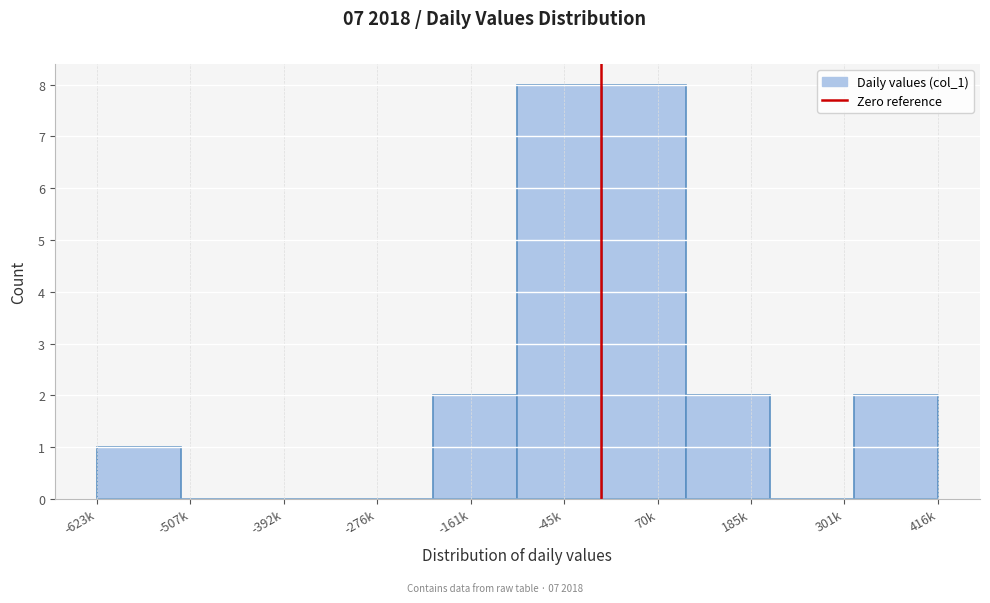

Reading left to right, transcribe all the data shown in this chart.

-623k=1	-507k=0	-392k=0	-276k=0	-161k=2	-45k=8	70k=8	185k=2	301k=0	416k=2